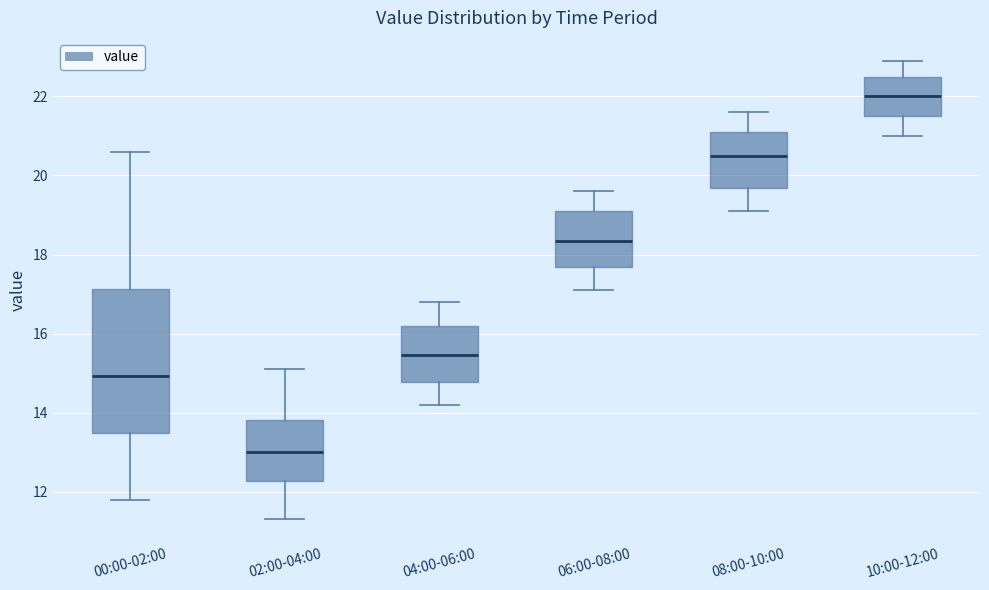

Where does the lower whisker of the box for 00:00-02:00 end on the y-axis? The values are not printed on the chart, so give them approximately, as read against the axis.

11.8